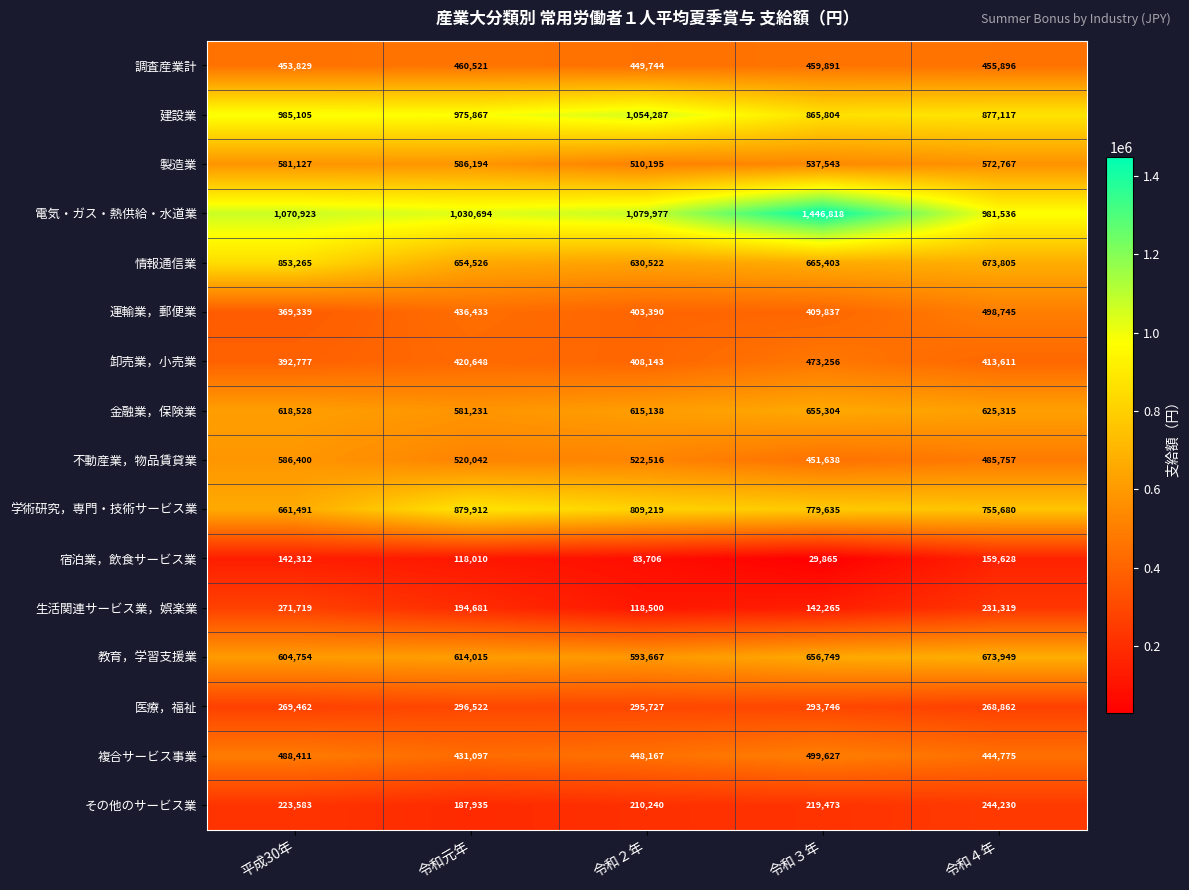

Which series has the largest total across all categories?

電気・ガス・熱供給・水道業